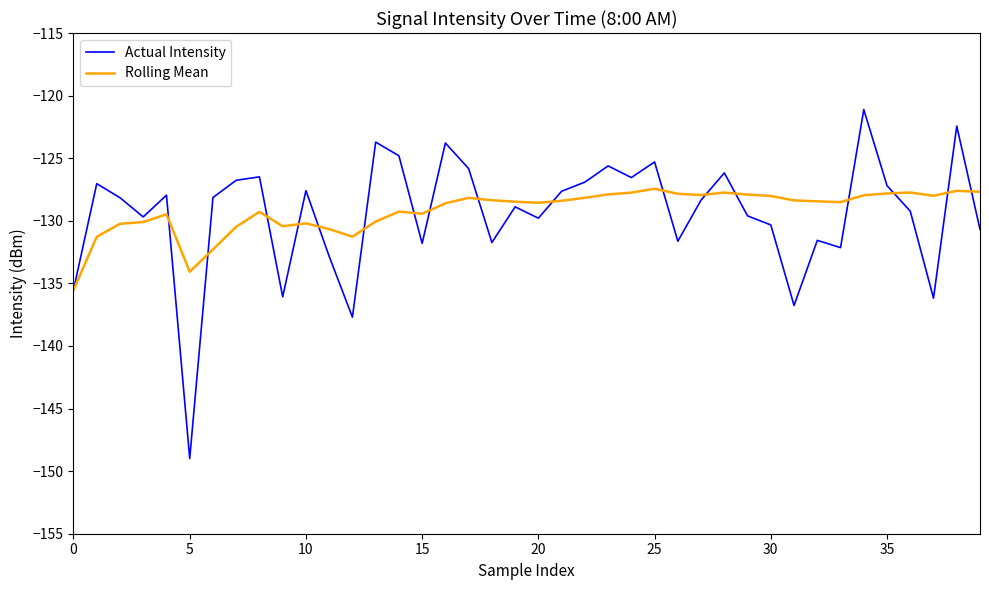

What is the lowest value of the Rolling Mean series?

-135.5